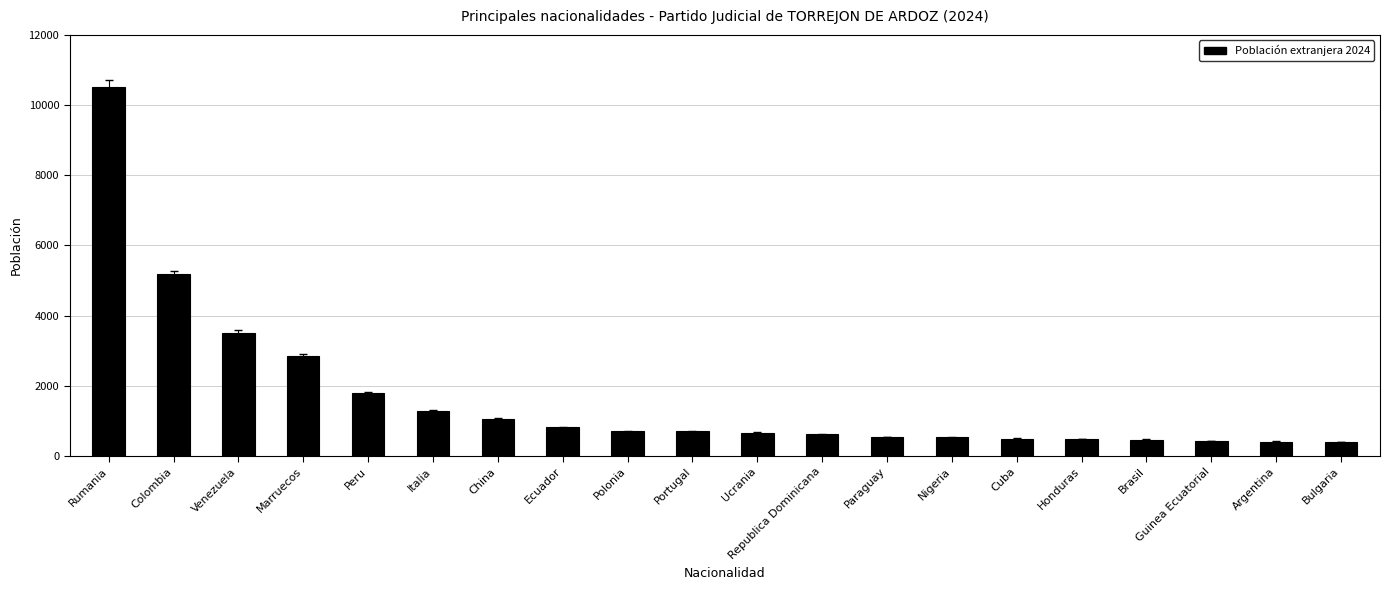

True or false: the data shows 707 at Polonia.

True